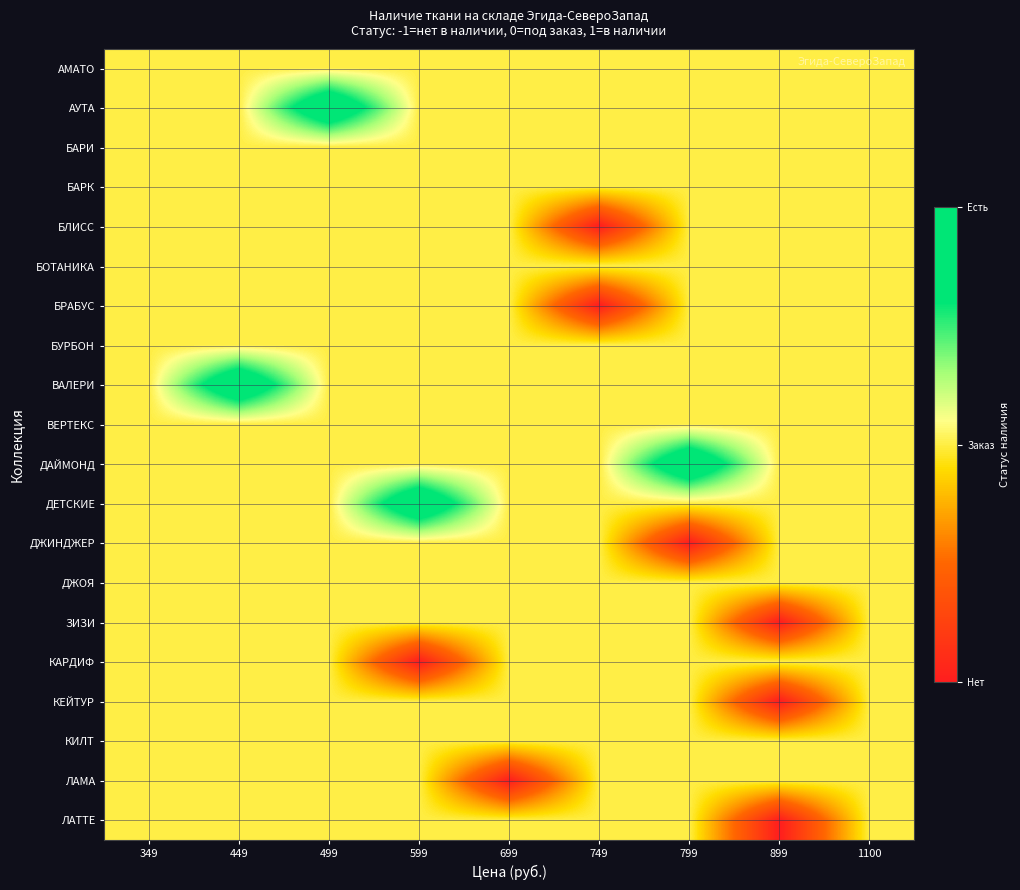

Reading right to left, extract all data points from this chart.

АМАТО: 1100=0	899=0	799=0	749=0	699=0	599=0	499=0	449=0	349=0
АУТА: 1100=0	899=0	799=0	749=0	699=0	599=0	499=1	449=0	349=0
БАРИ: 1100=0	899=0	799=0	749=0	699=0	599=0	499=0	449=0	349=0
БАРК: 1100=0	899=0	799=0	749=0	699=0	599=0	499=0	449=0	349=0
БЛИСС: 1100=0	899=0	799=0	749=-1	699=0	599=0	499=0	449=0	349=0
БОТАНИКА: 1100=0	899=0	799=0	749=0	699=0	599=0	499=0	449=0	349=0
БРАБУС: 1100=0	899=0	799=0	749=-1	699=0	599=0	499=0	449=0	349=0
БУРБОН: 1100=0	899=0	799=0	749=0	699=0	599=0	499=0	449=0	349=0
ВАЛЕРИ: 1100=0	899=0	799=0	749=0	699=0	599=0	499=0	449=1	349=0
ВЕРТЕКС: 1100=0	899=0	799=0	749=0	699=0	599=0	499=0	449=0	349=0
ДАЙМОНД: 1100=0	899=0	799=1	749=0	699=0	599=0	499=0	449=0	349=0
ДЕТСКИЕ: 1100=0	899=0	799=0	749=0	699=0	599=1	499=0	449=0	349=0
ДЖИНДЖЕР: 1100=0	899=0	799=-1	749=0	699=0	599=0	499=0	449=0	349=0
ДЖОЯ: 1100=0	899=0	799=0	749=0	699=0	599=0	499=0	449=0	349=0
ЗИЗИ: 1100=0	899=-1	799=0	749=0	699=0	599=0	499=0	449=0	349=0
КАРДИФ: 1100=0	899=0	799=0	749=0	699=0	599=-1	499=0	449=0	349=0
КЕЙТУР: 1100=0	899=-1	799=0	749=0	699=0	599=0	499=0	449=0	349=0
КИЛТ: 1100=0	899=0	799=0	749=0	699=0	599=0	499=0	449=0	349=0
ЛАМА: 1100=0	899=0	799=0	749=0	699=-1	599=0	499=0	449=0	349=0
ЛАТТЕ: 1100=0	899=-1	799=0	749=0	699=0	599=0	499=0	449=0	349=0